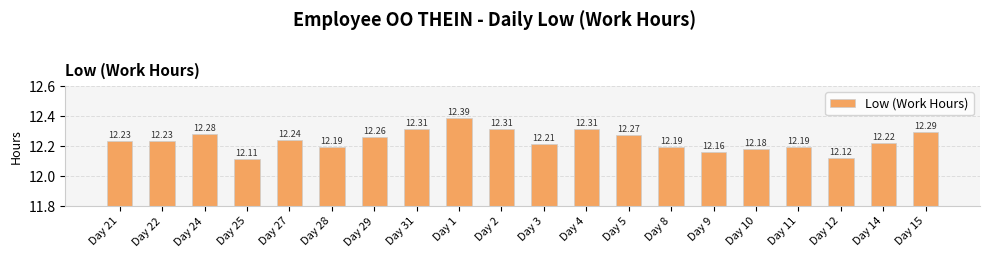

What is the value of the 11th bar from the left?

12.2